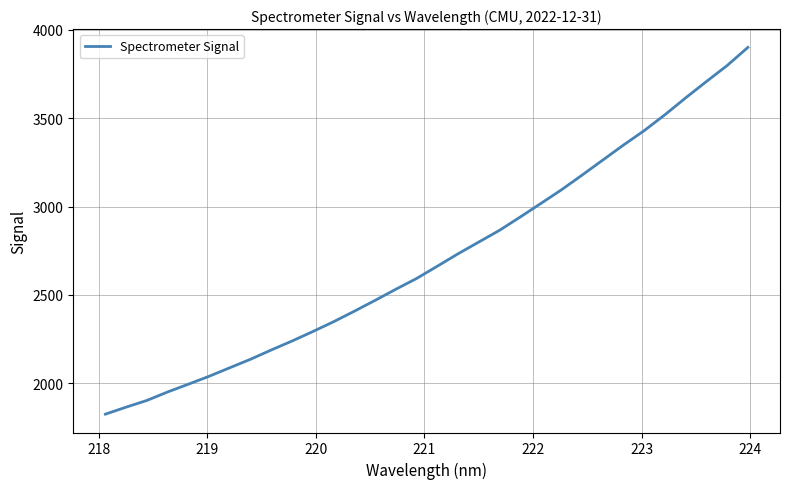

How many lines are shown in the chart?

1